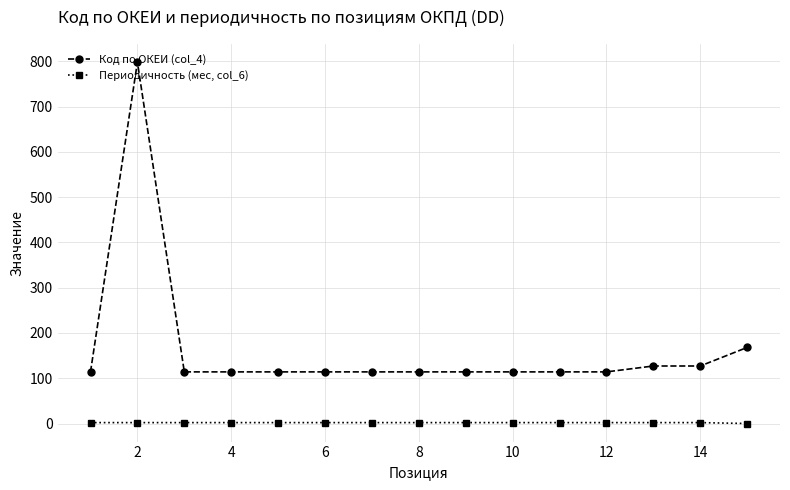

List the series in order of their overall mean, lowest first.

Периодичность (мес, col_6), Код по ОКЕИ (col_4)